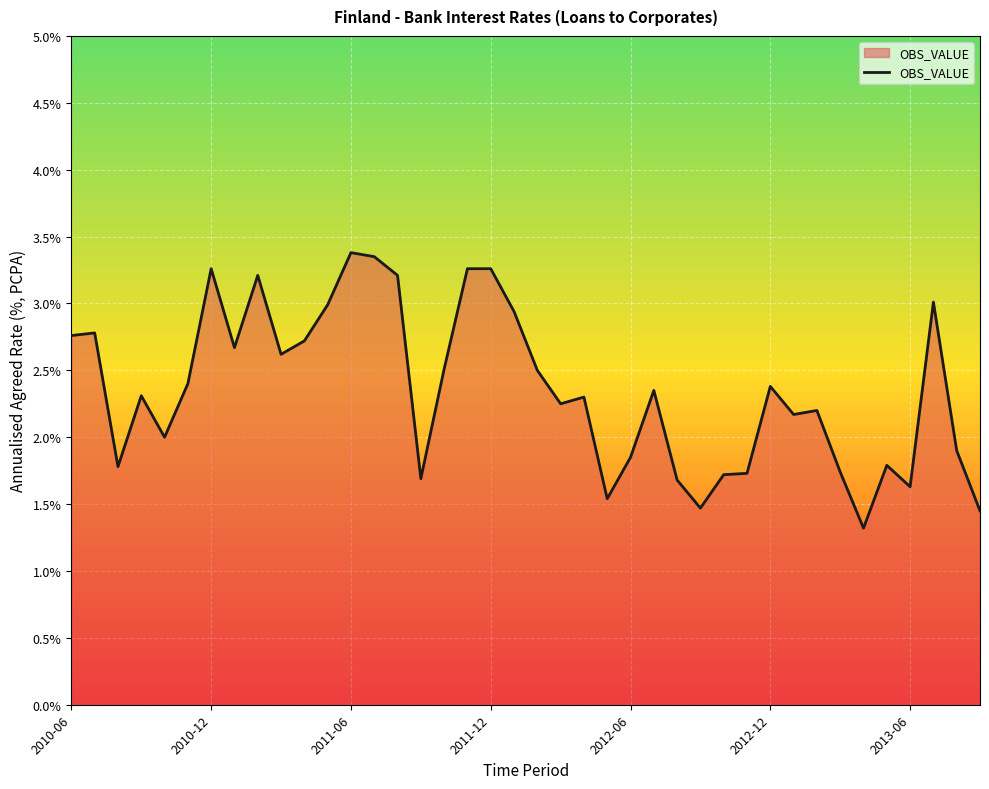

What is the difference between the maximum and minimum values?

2.1